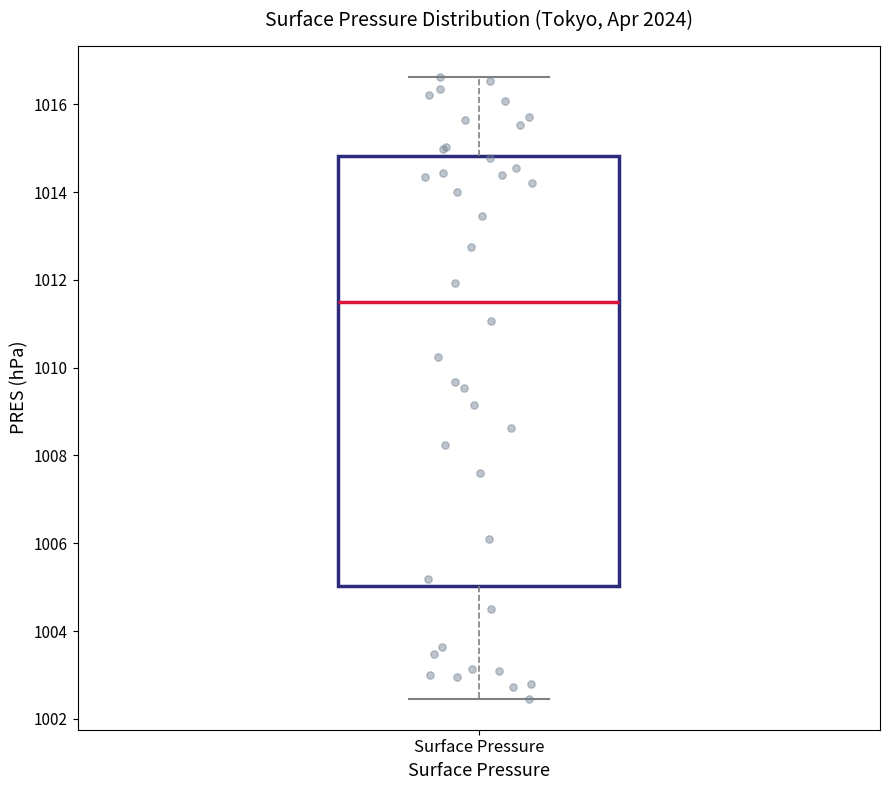

Transcribe this box plot: give where the median line is, the range the box spans, and where the two whiskers end, as read against the y-axis. The values are not printed on the chart, so give them approximately, as read against the axis.

median 1011.4, box 1005.0 to 1014.8, whiskers 1002.4 to 1016.6